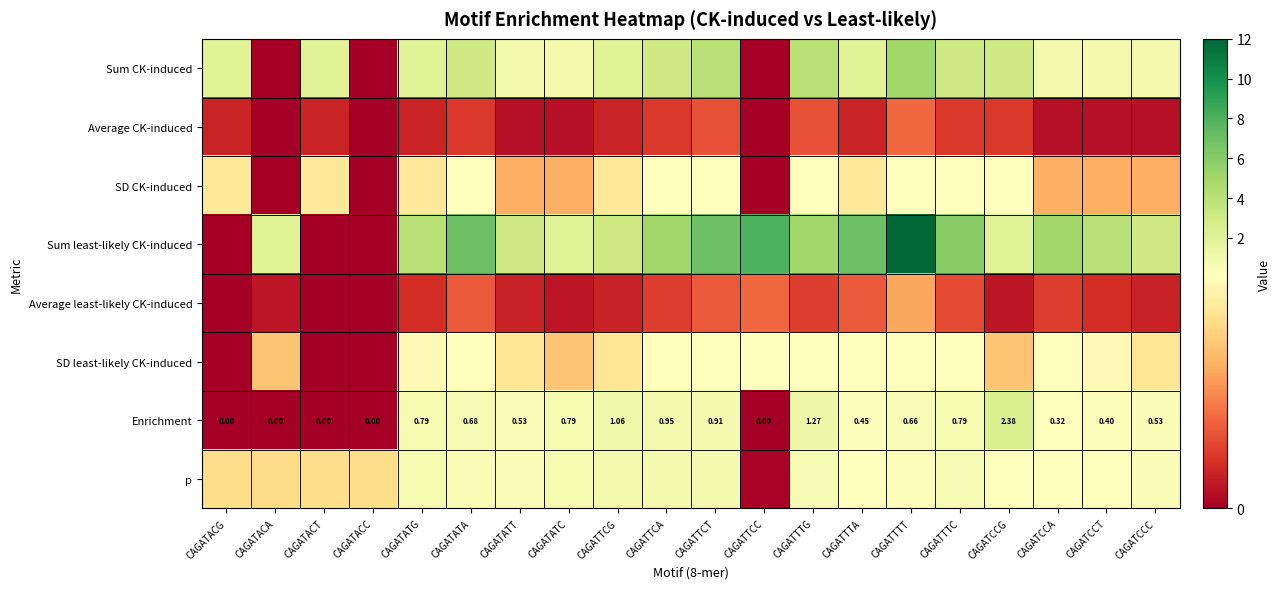

What is the spread (max minus min) of values at CAGATTCC?

8.0